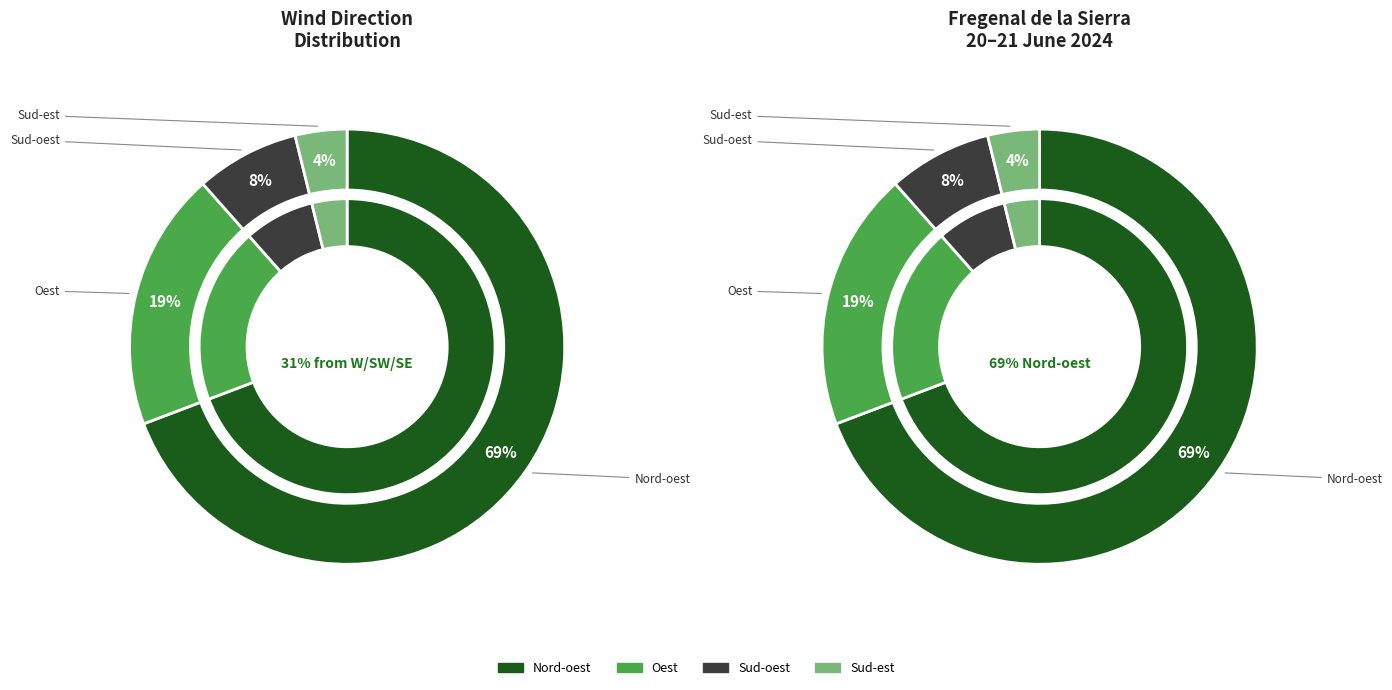

To the nearest percent, what percentage of the pie is Sud-est?

4%